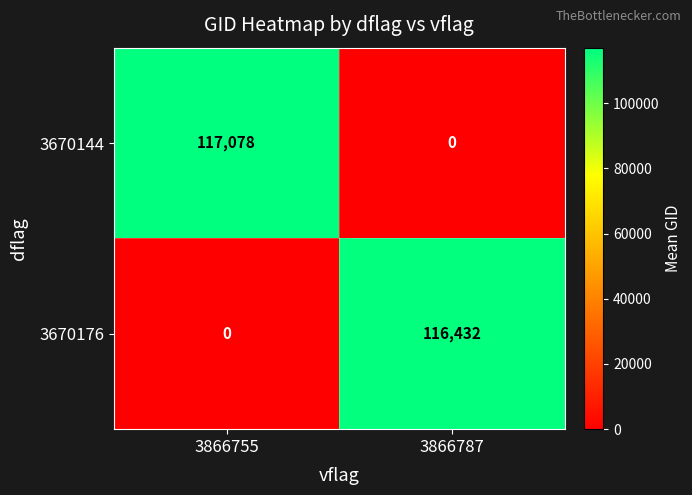

What is the average value of the 3670144 series?

58539